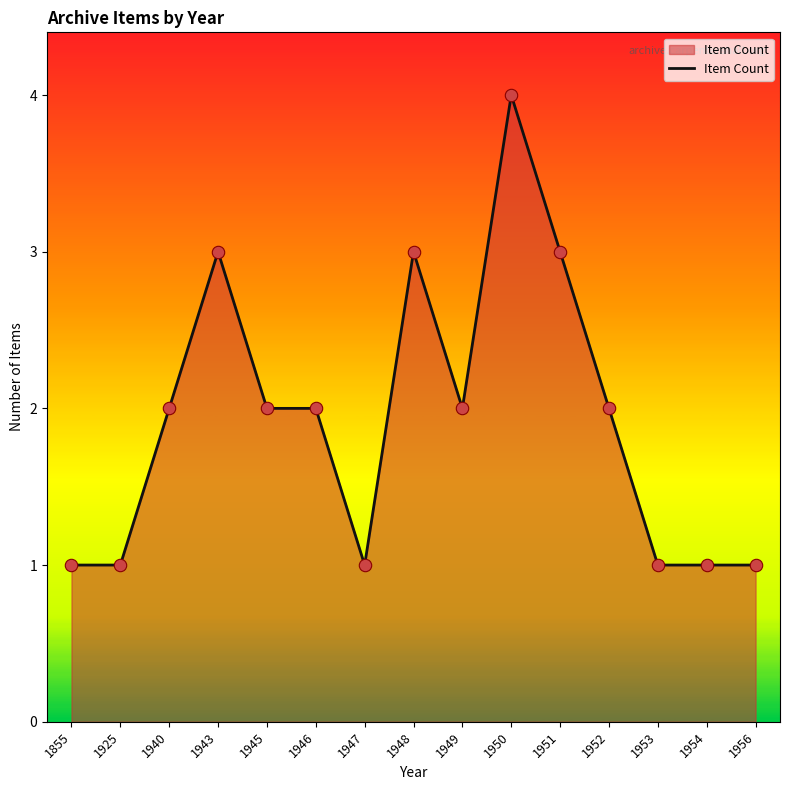

Between 1950 and 1946, which is larger?

1950